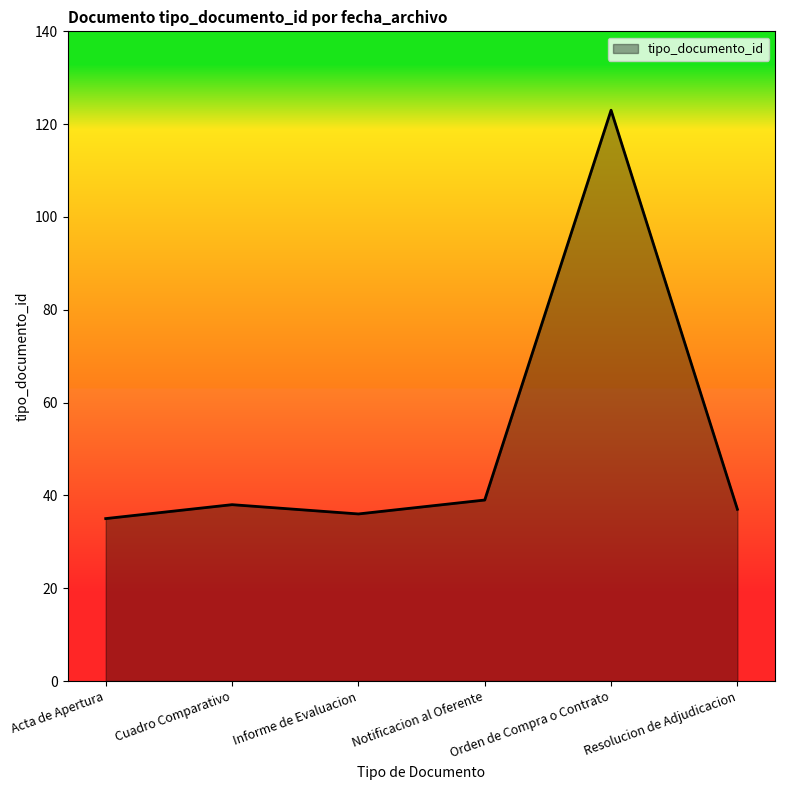

At which category does the chart reach its peak across all series?

Orden de Compra o Contrato